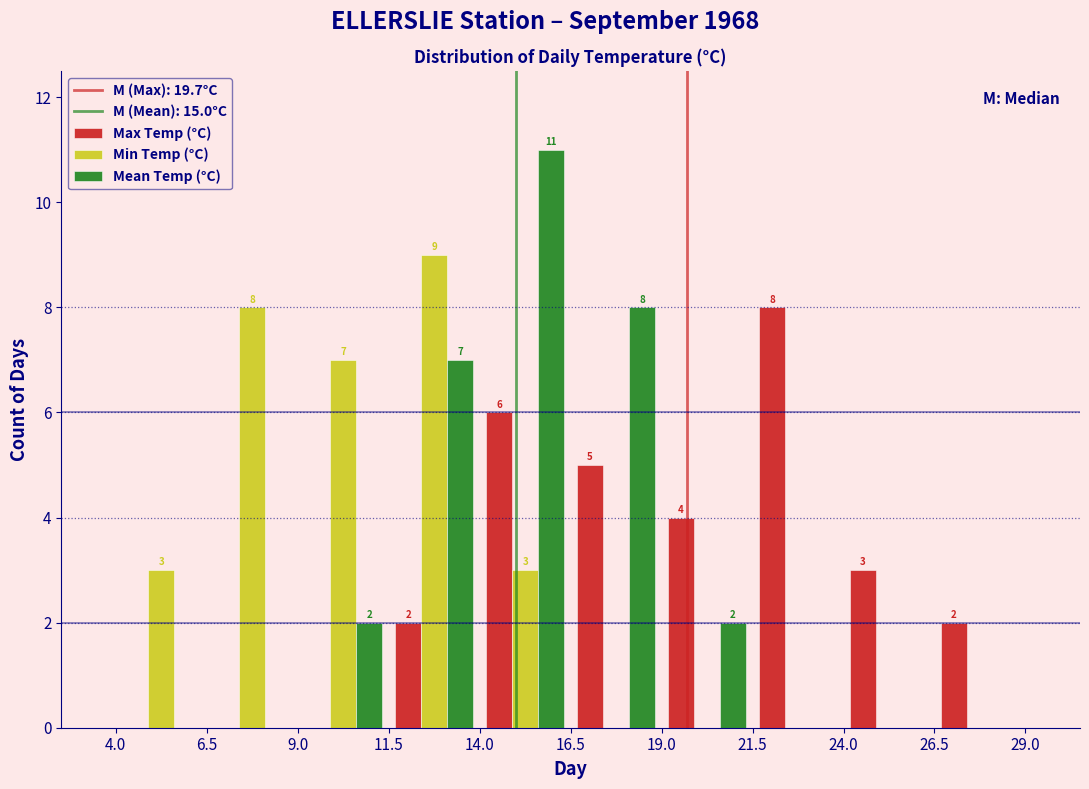

In the Max Temp (°C) series, which range on the x-axis has the tallest bar?

21.5 to 24.0